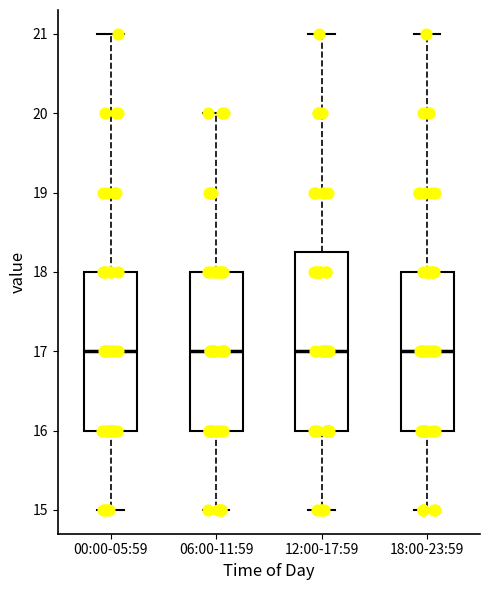

Comparing the boxes themselves (not the whiskers), which one is the tallest?

12:00-17:59